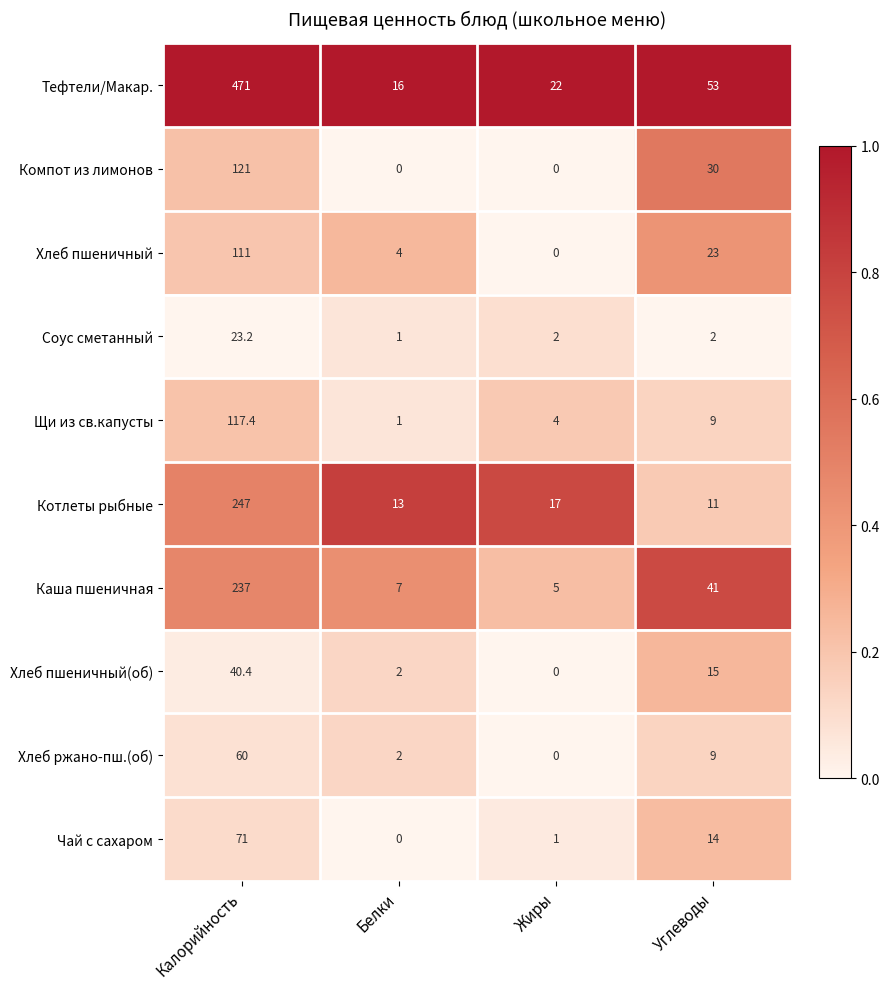

Where does the Каша пшеничная series first go above 41?

Калорийность